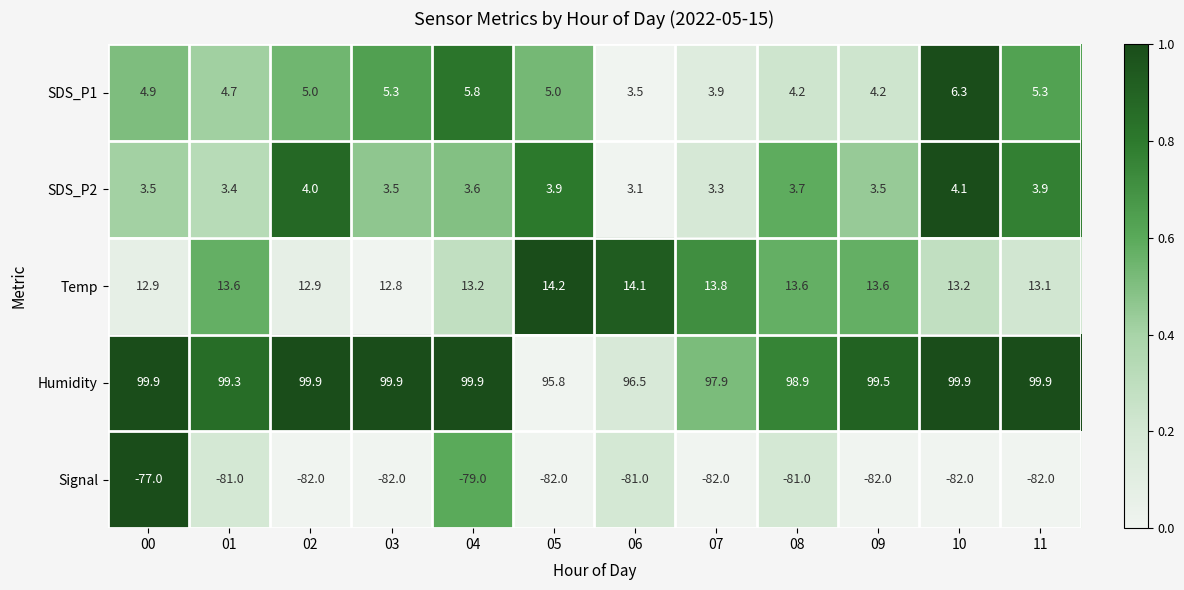

Which series has the widest spread of values?

Signal